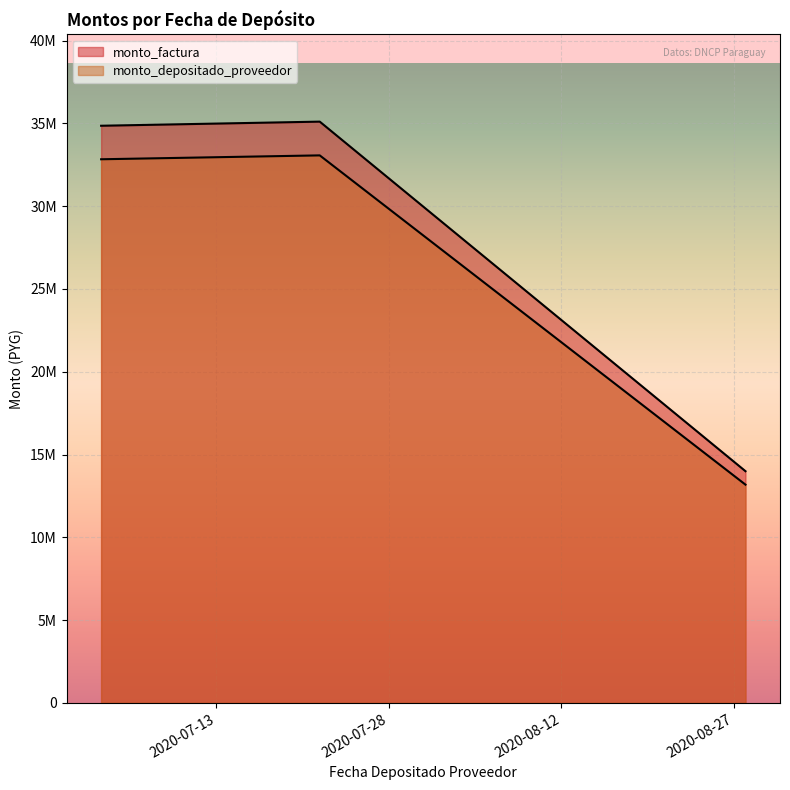

At which label does monto_factura reach its minimum?

2020-08-28